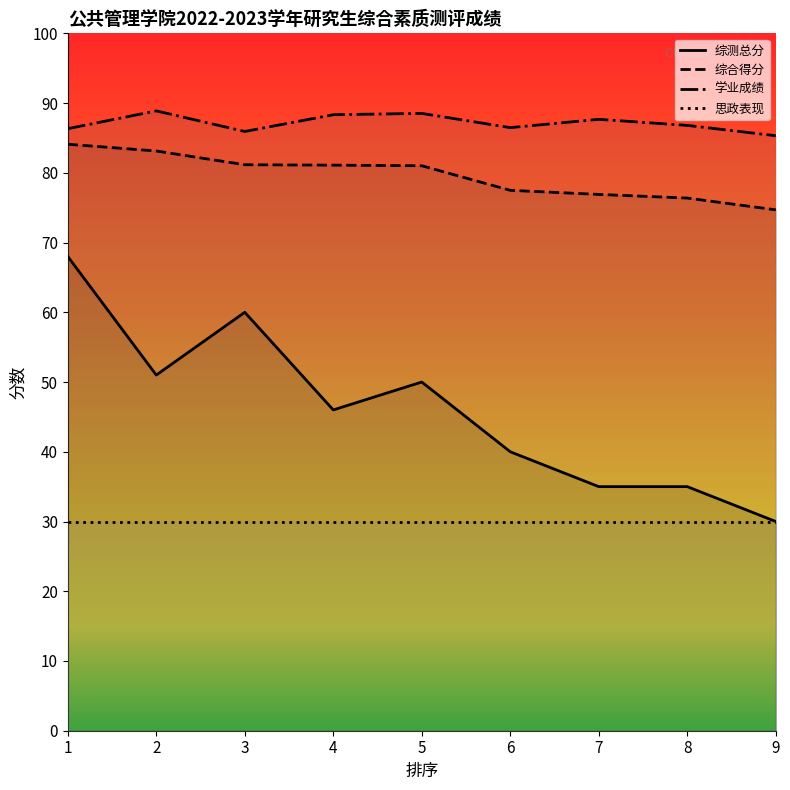

Does the chart display data point markers on the line(s)?

No